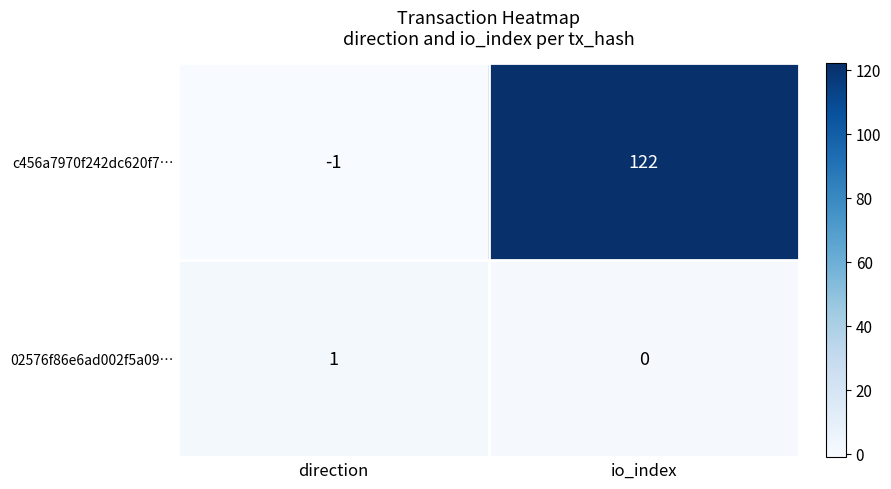

What is the difference between the maximum and minimum values in the c456a7970f242dc620f7… series?

123